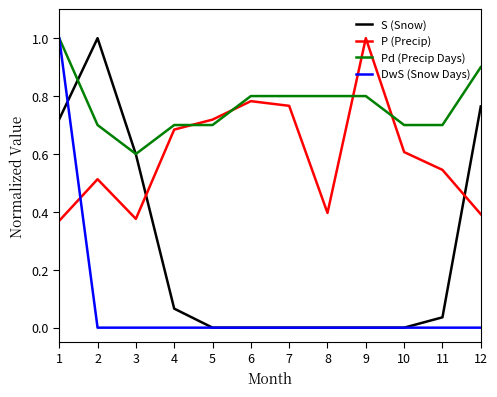

Which series has the largest total across all categories?

Pd (Precip Days)